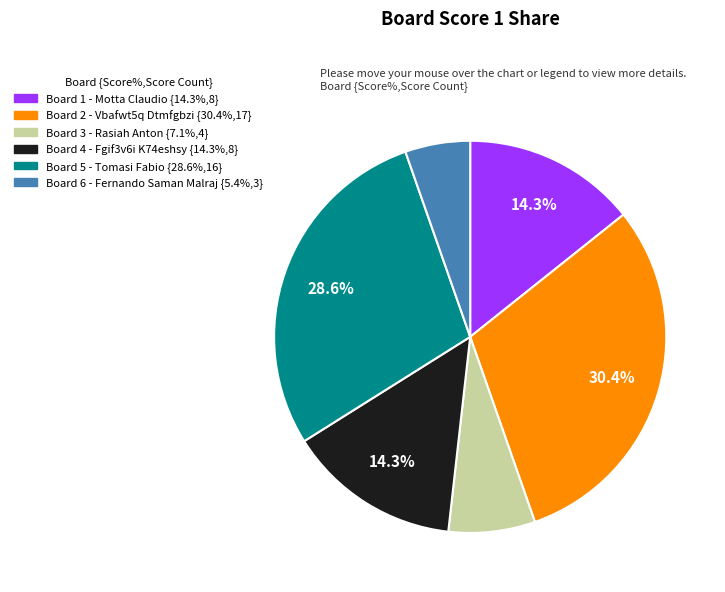

Is there any slice that represents more than half of the pie?

No